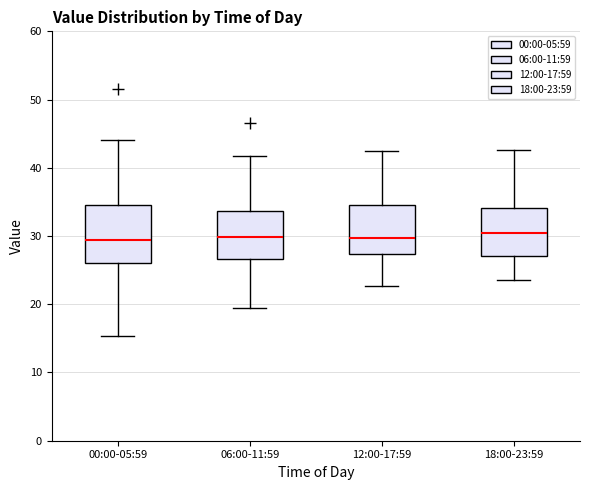

Reading left to right, read every box against the y-axis: the position of its median line, the range the box covers, and the ends of its whiskers. The values are not printed on the chart, so give them approximately, as read against the axis.

00:00-05:59: median 29, box 26 to 35, whiskers 15 to 44
06:00-11:59: median 30, box 27 to 34, whiskers 19 to 42
12:00-17:59: median 30, box 27 to 35, whiskers 23 to 42
18:00-23:59: median 31, box 27 to 34, whiskers 24 to 43